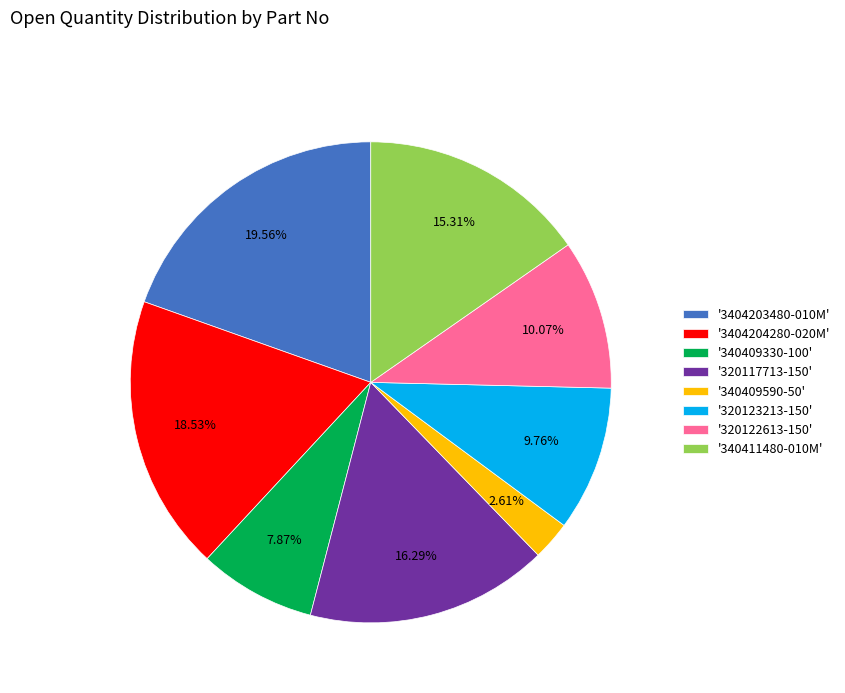

Does '340411480-010M' represent more than half of the total?

No